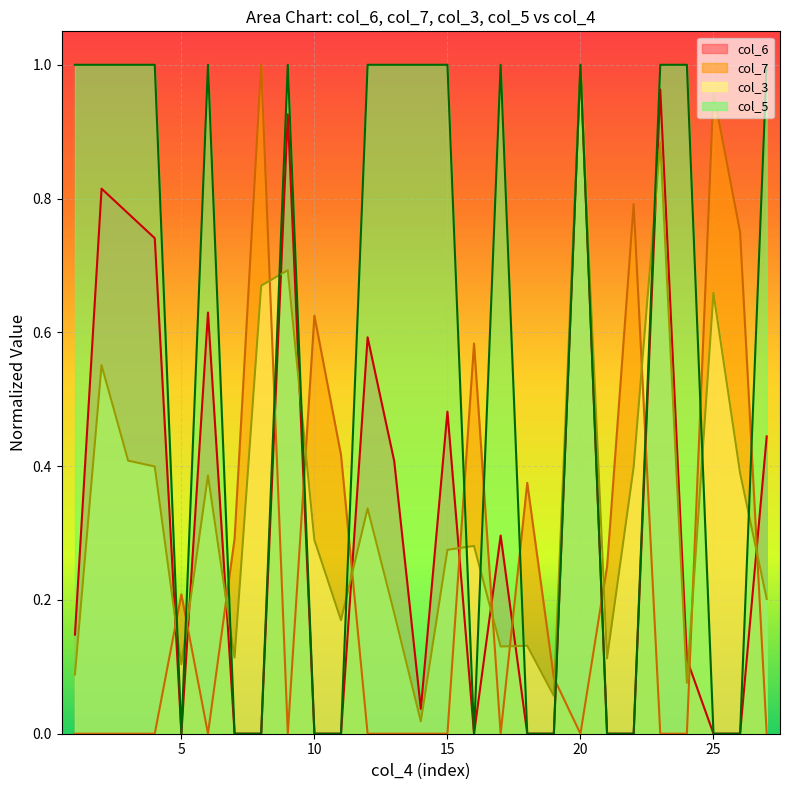

Which has a higher value, 24 or 18?

24